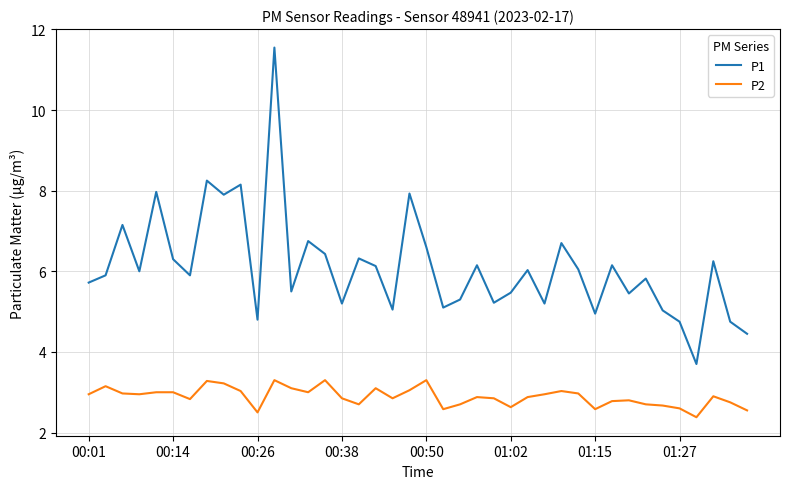

What is the maximum value for P1?

11.6